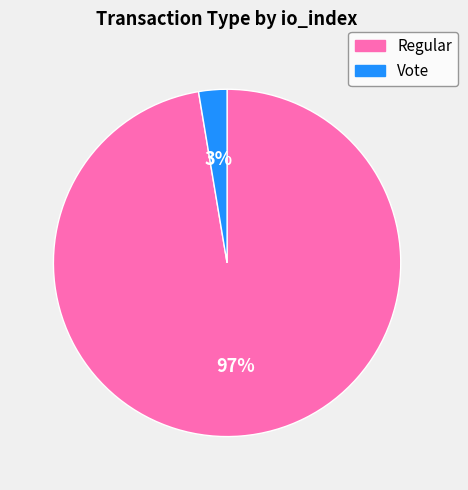

Which has a higher value, Vote or Regular?

Regular